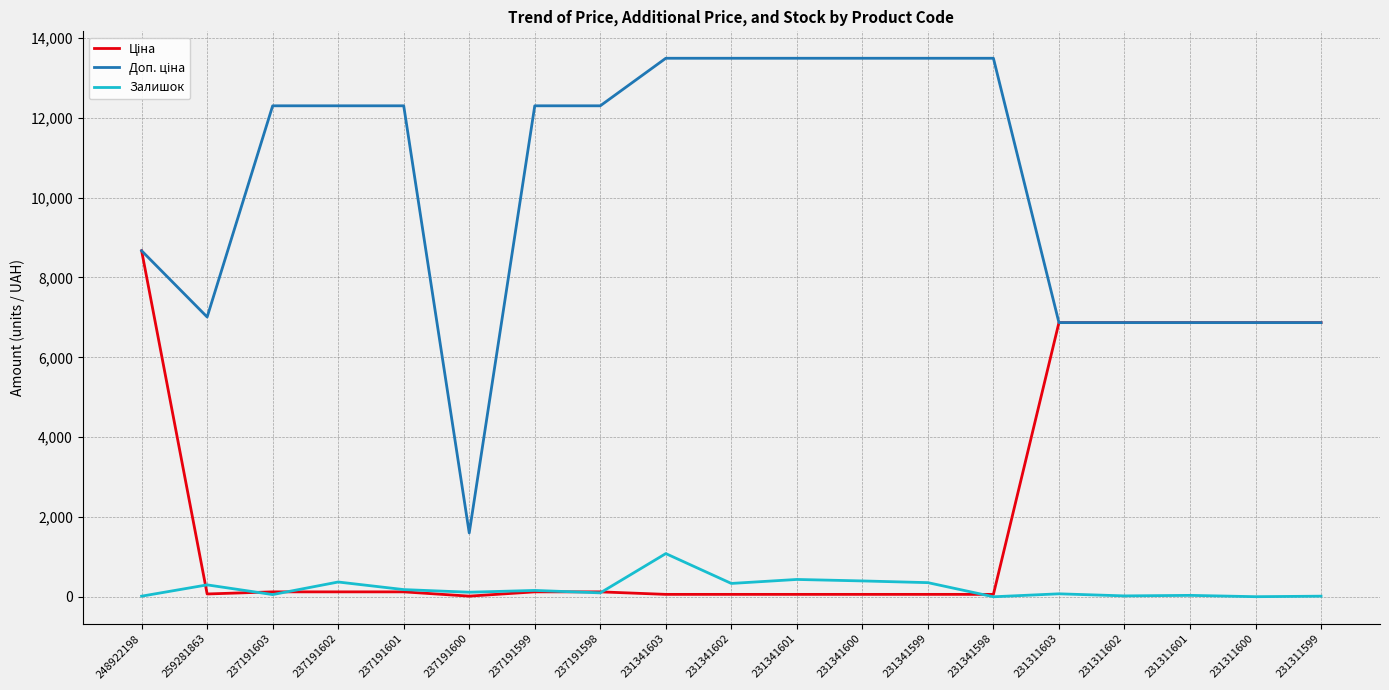

The Залишок series shows 35.0 at 231311601. True or false?

True